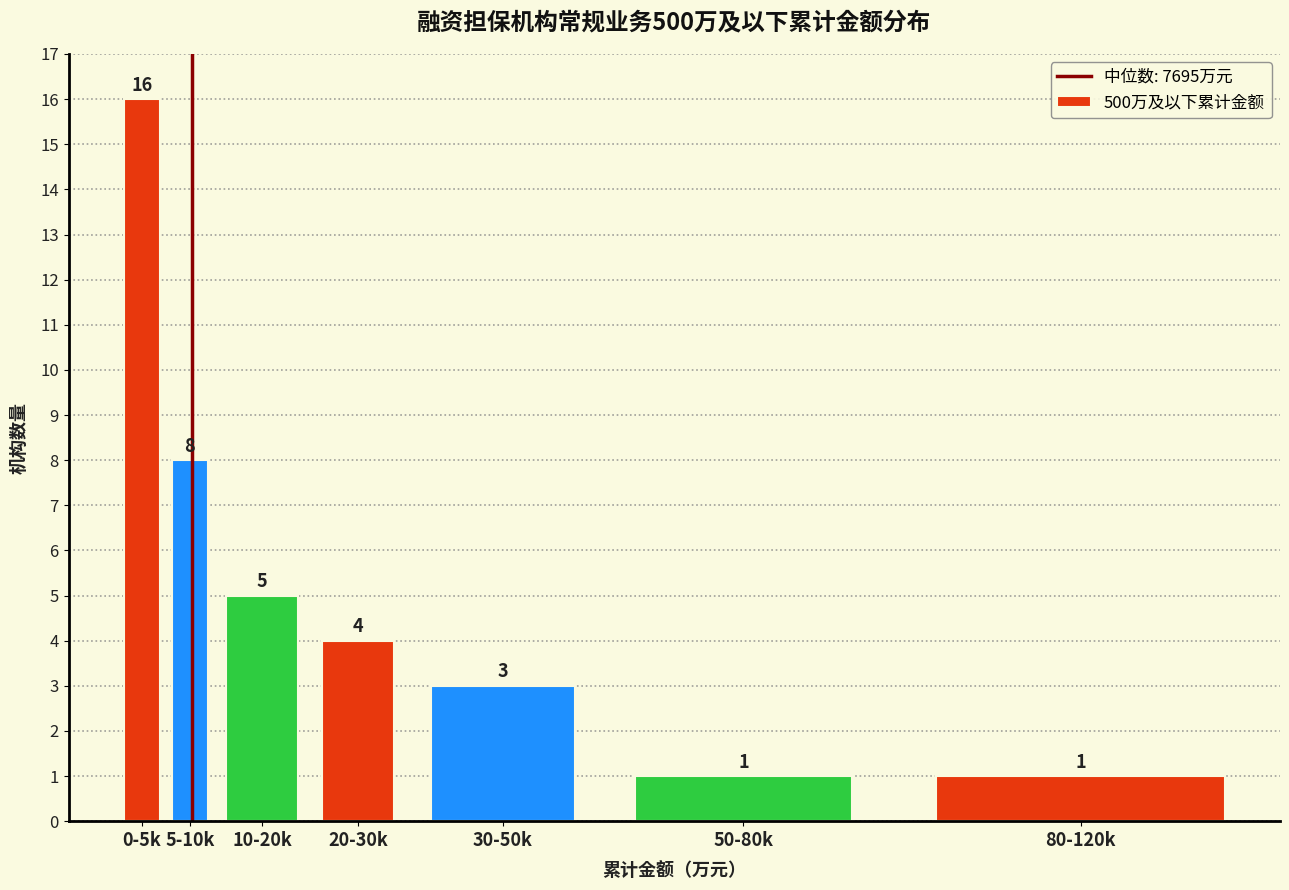

Reading right to left, what are all the values shown in this chart?

1	1	3	4	5	8	16